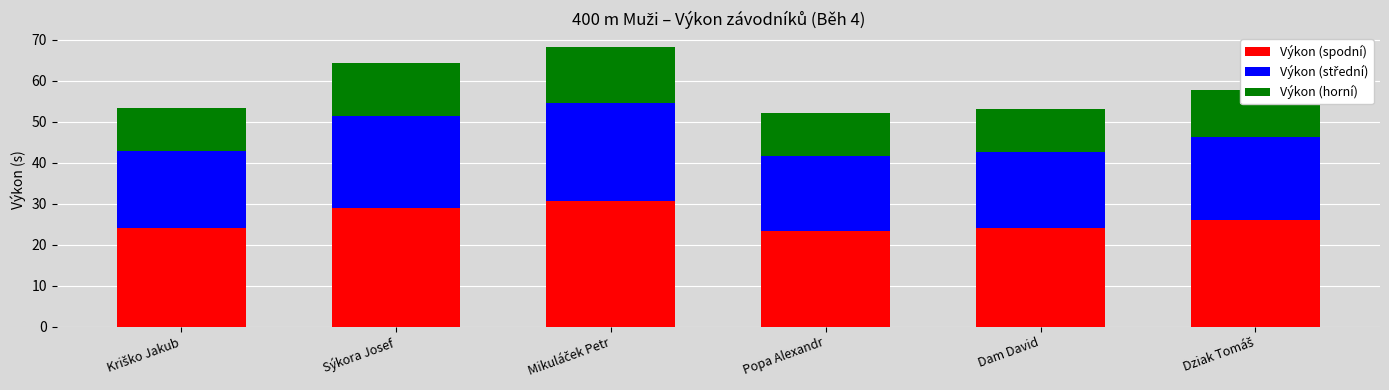

The Výkon (spodní) series shows 23.5 at Popa Alexandr. True or false?

True